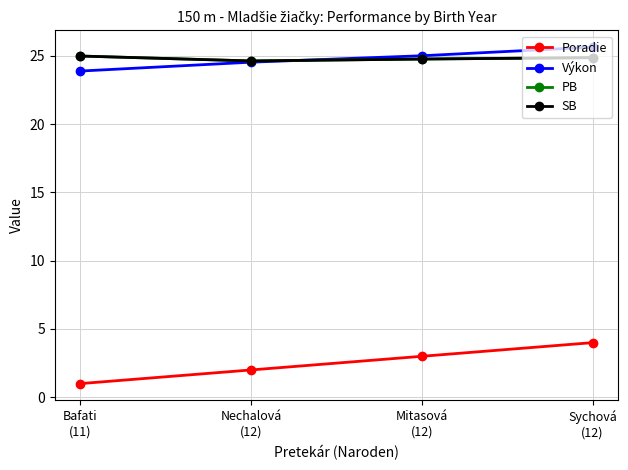

Is this an area chart (filled region under the line)?

No